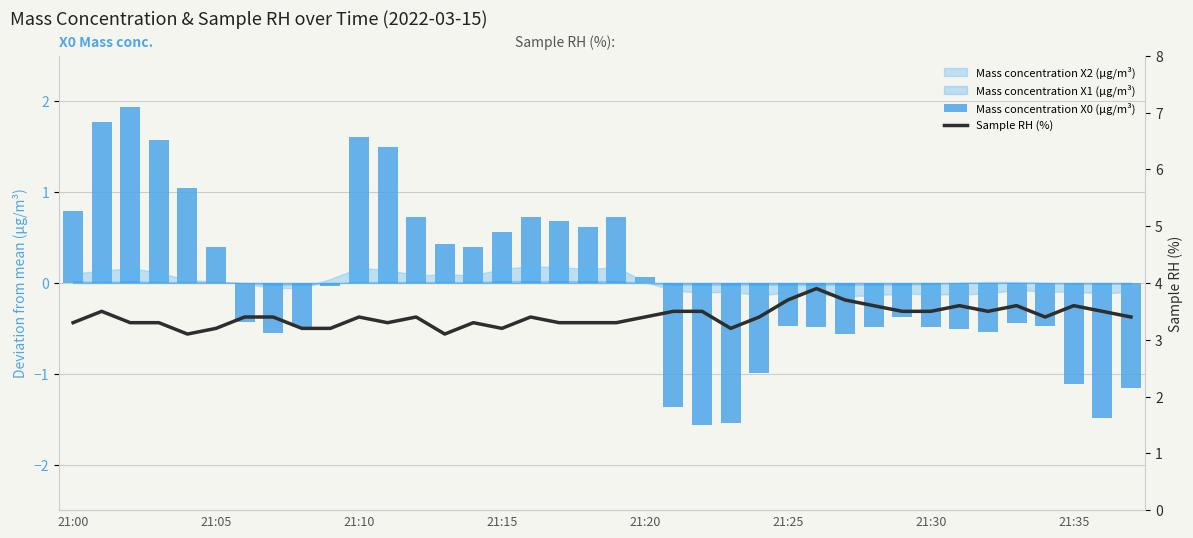

Which has a higher value, 10 or 9?

10